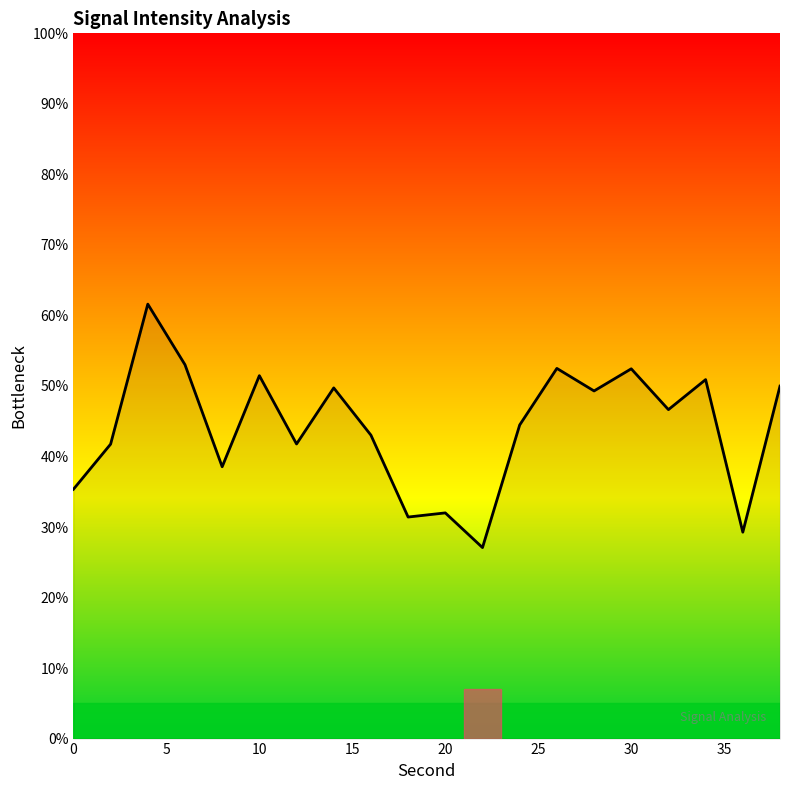

What is the difference between the maximum and minimum values?

34.5